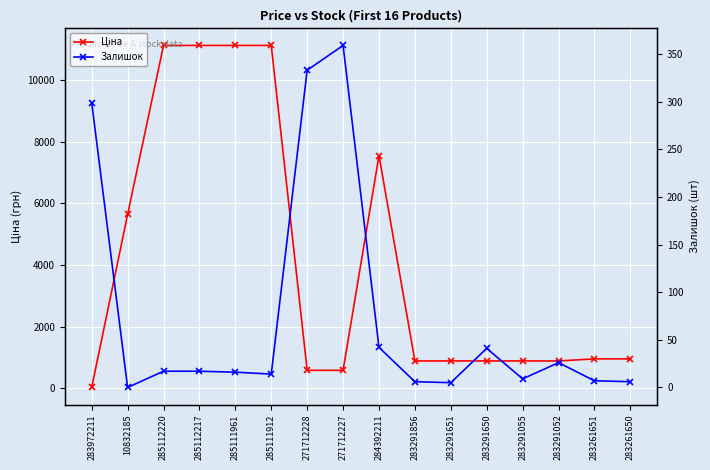

List the series in order of their overall mean, lowest first.

Залишок, Ціна